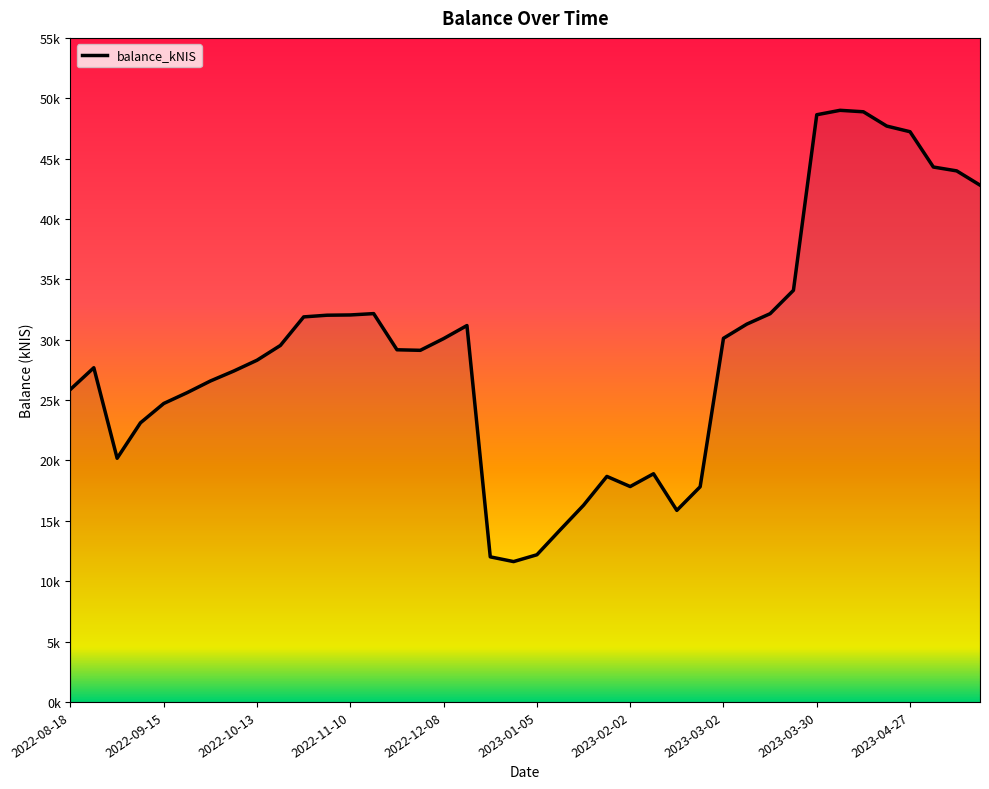

Reading left to right, what are all the values shown in this chart?

25891.8	27680.8	20182.9	23117.8	24721.1	25615.0	26582.8	27405.8	28304.7	29525.8	31891.8	32030.6	32052.5	32163.5	29167.4	29122.5	30093.6	31175.0	12016.5	11624.0	12189.7	14256.0	16291.8	18679.0	17840.3	18897.9	15865.5	17821.5	30117.9	31292.0	32156.0	34092.3	48634.6	49001.1	48879.5	47696.9	47227.6	44304.1	43984.8	42804.2